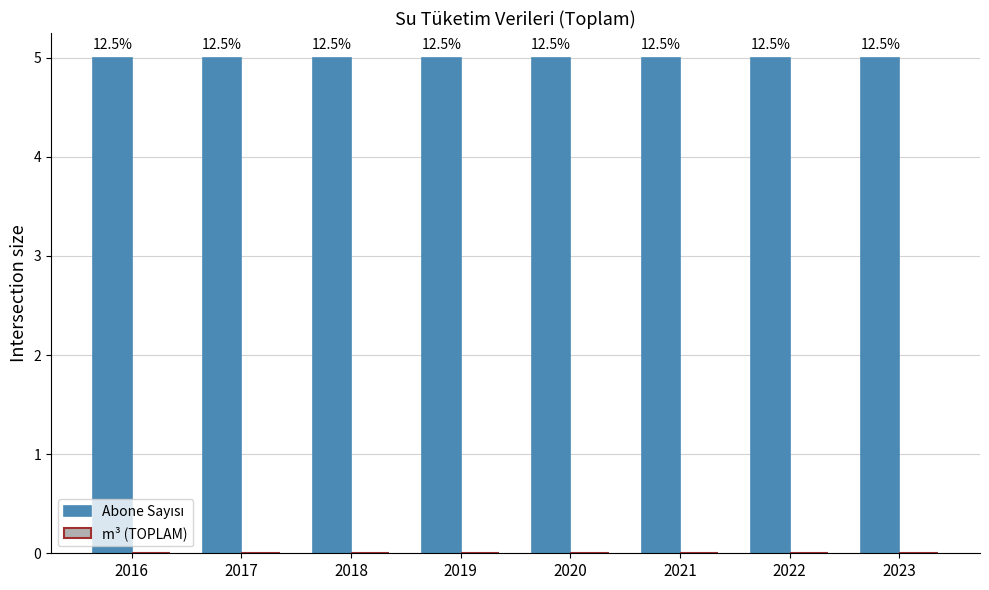

List the series in order of their peak value, lowest first.

m³ (TOPLAM), Abone Sayısı